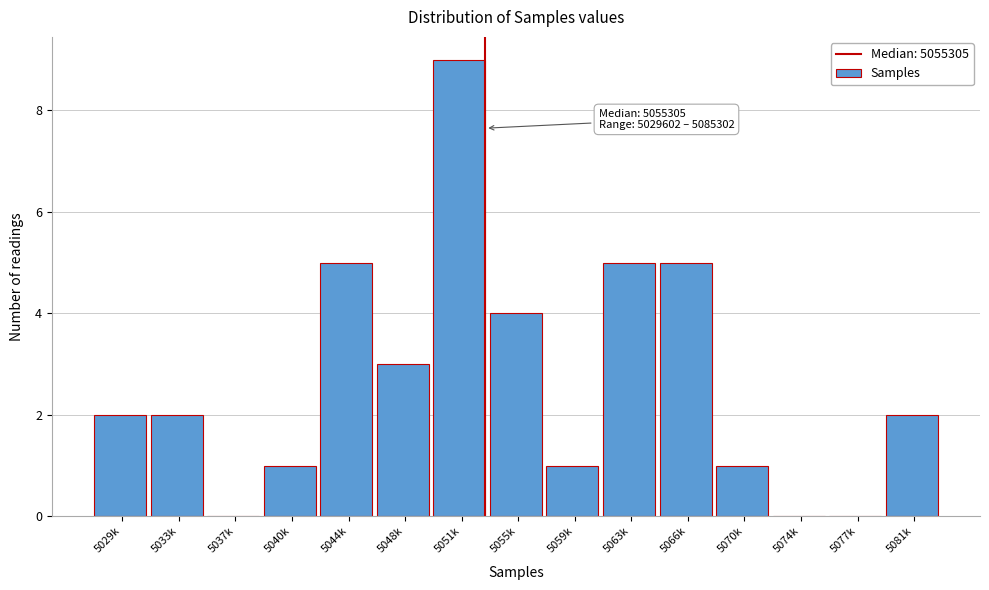

Reading left to right, list all the values displayed in this chart.

5029k=2	5033k=2	5037k=0	5040k=1	5044k=5	5048k=3	5051k=9	5055k=4	5059k=1	5063k=5	5066k=5	5070k=1	5074k=0	5077k=0	5081k=2